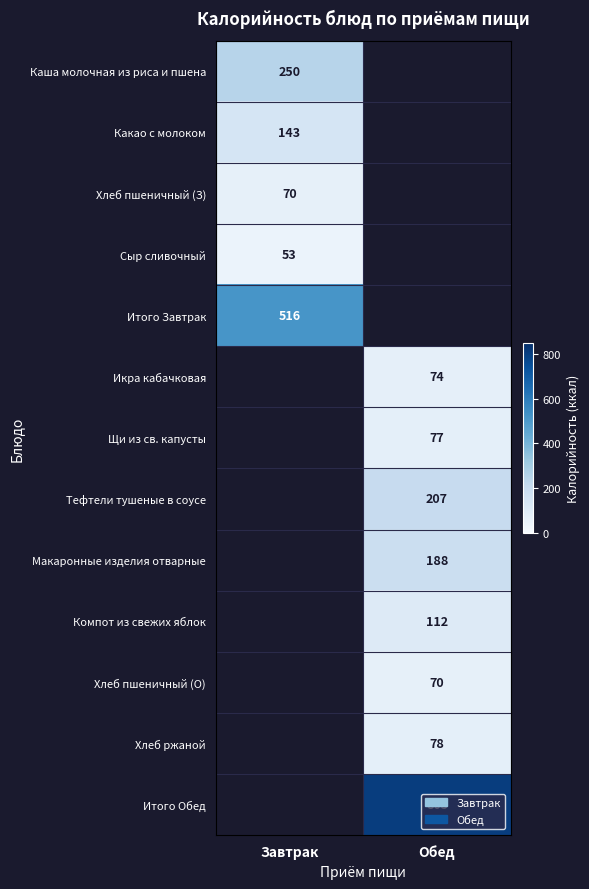

The Сыр сливочный series shows 95 at Завтрак. True or false?

False